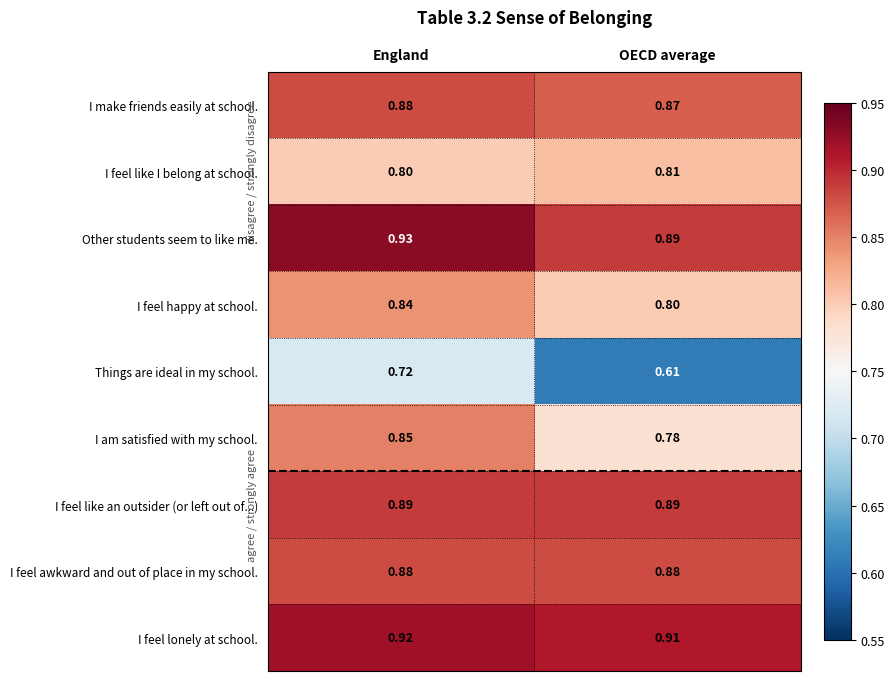

Which series has the widest spread of values?

Things are ideal in my school.